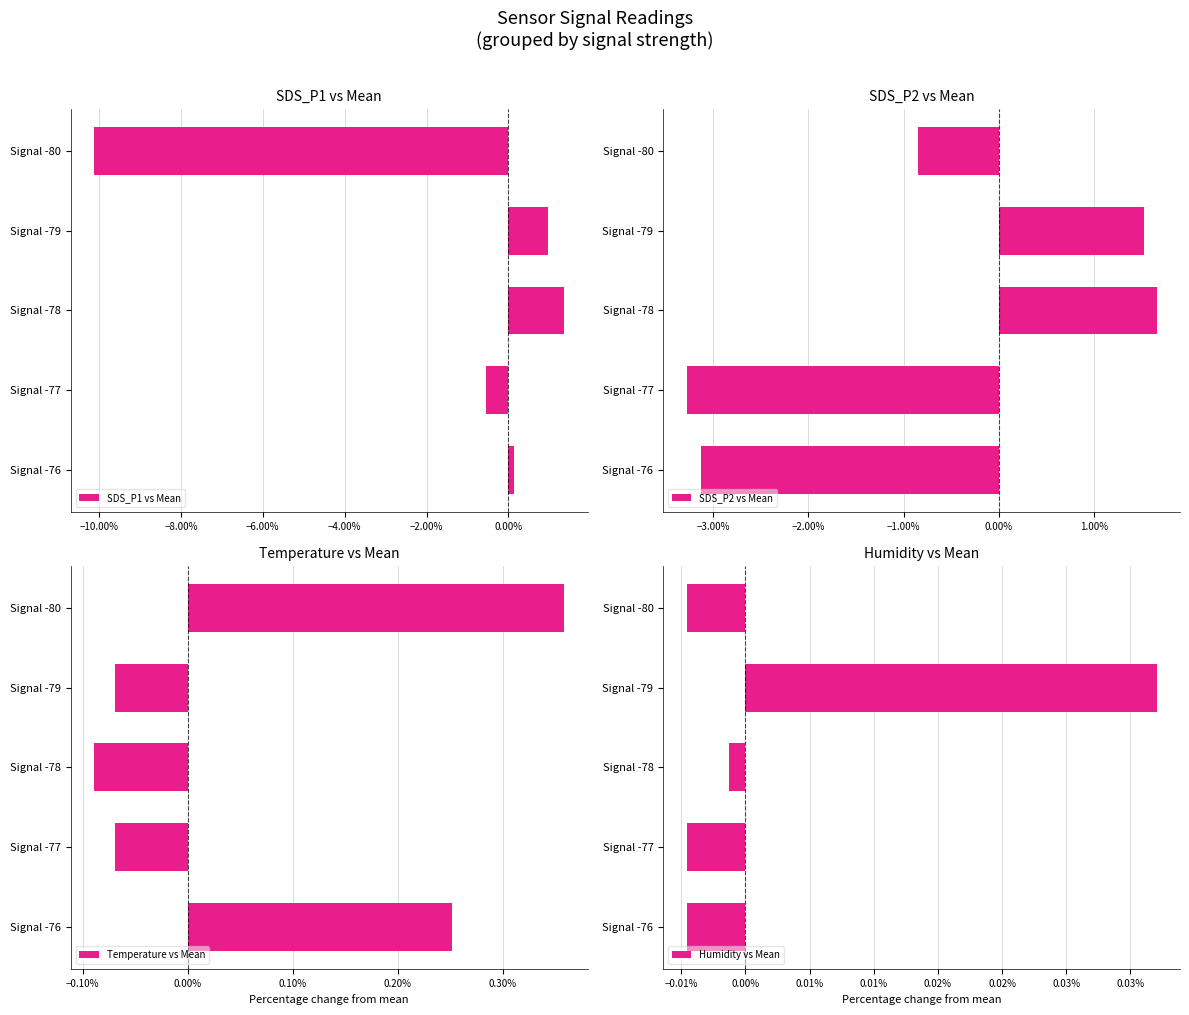

At Signal -78, list the series in order from largest to smallest.

SDS_P2 vs Mean, SDS_P1 vs Mean, Humidity vs Mean, Temperature vs Mean